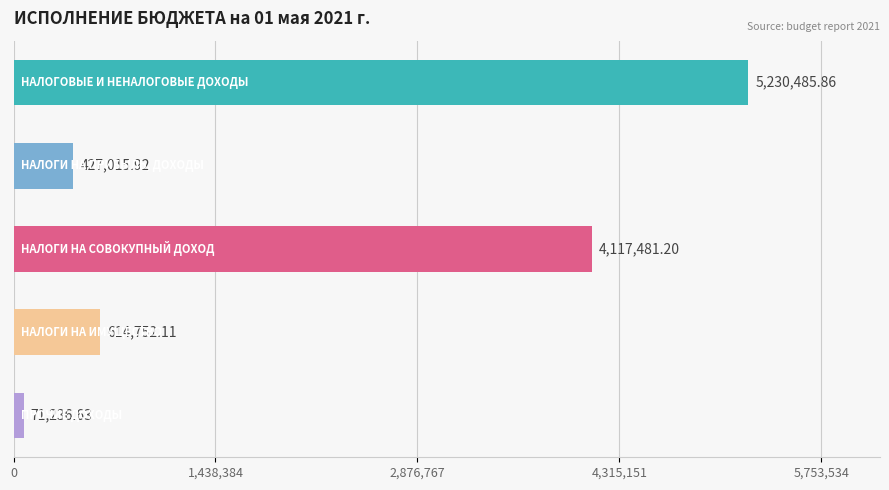

What is the sum of all values?

10460971.7